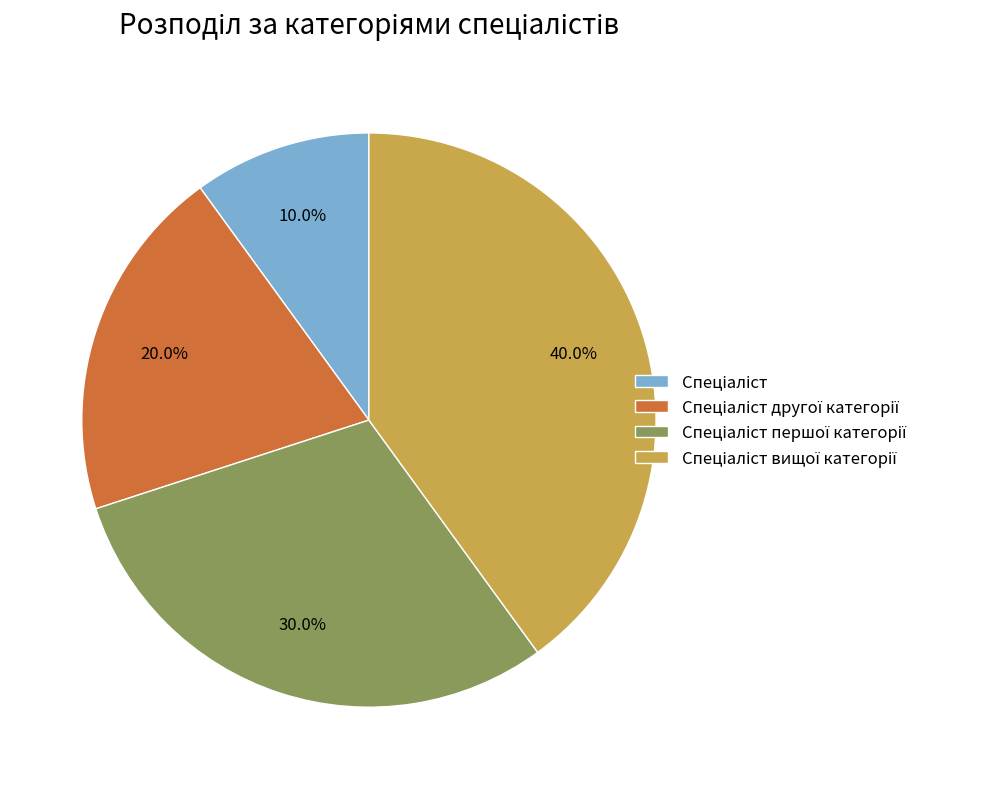

Does any single category account for the majority?

No